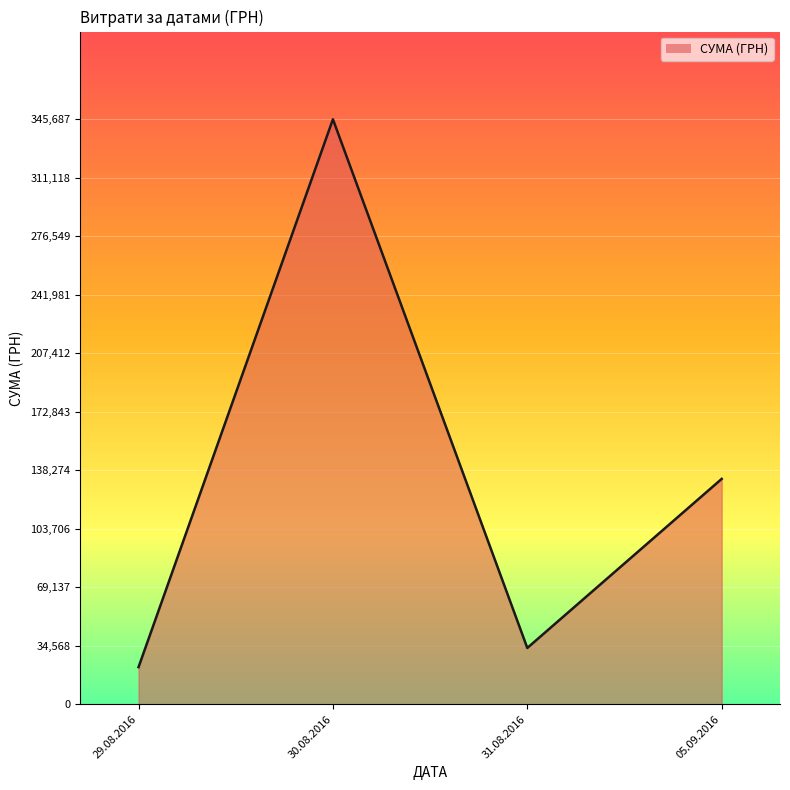

How many lines are shown in the chart?

1